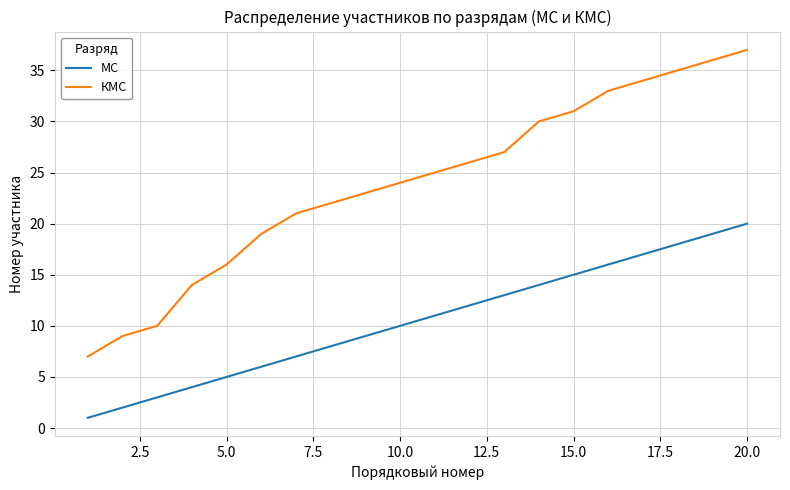

Which series has the largest range (max minus min)?

КМС